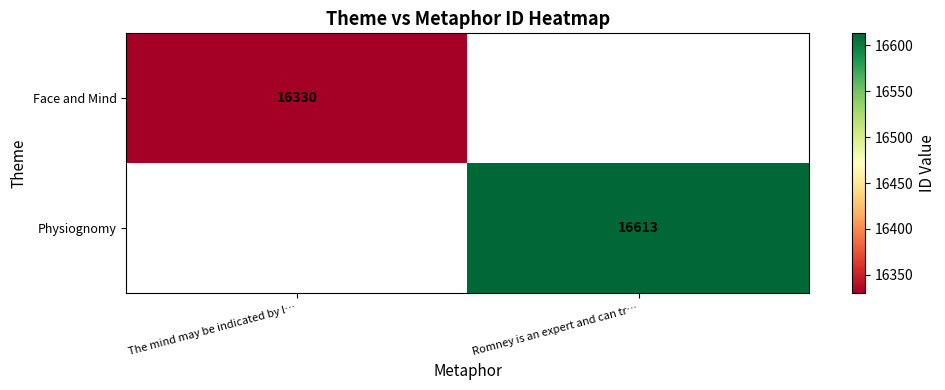

Is it true that Physiognomy equals 27004 at Romney is an expert and can tr…?

False